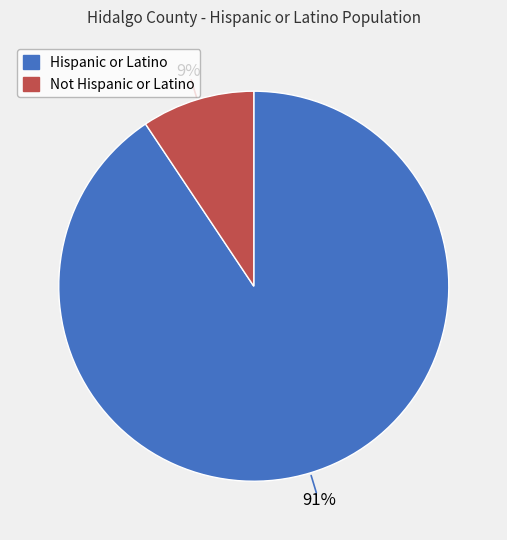

Rank the categories by value from lowest to highest.

Not Hispanic or Latino, Hispanic or Latino